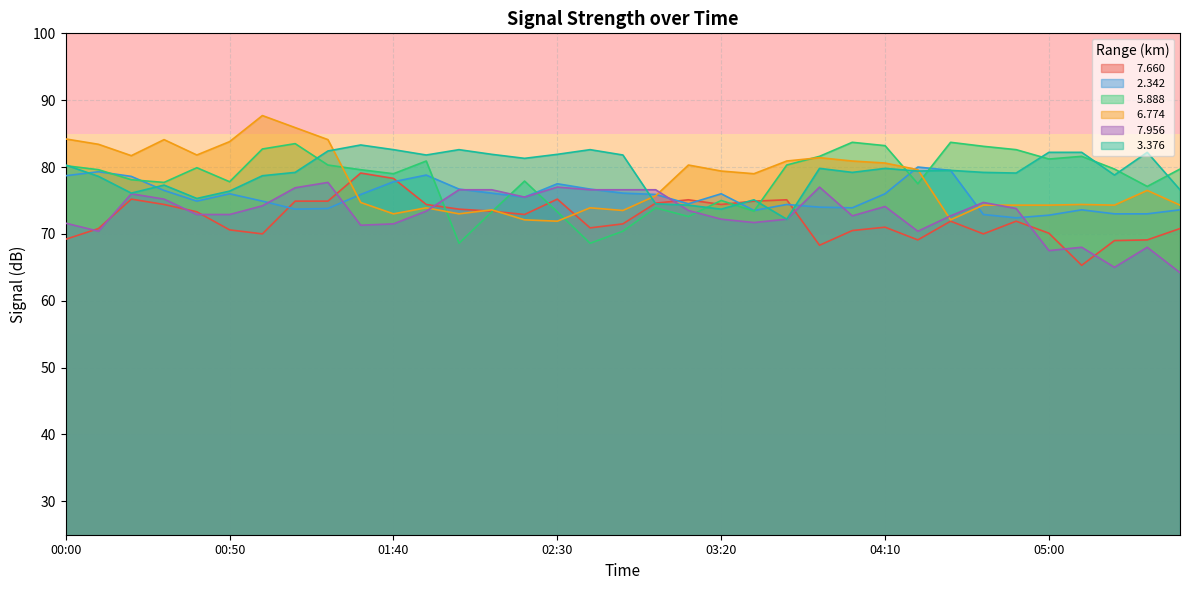

What is the value of the   6.774 point at the 32nd from the left?

74.4